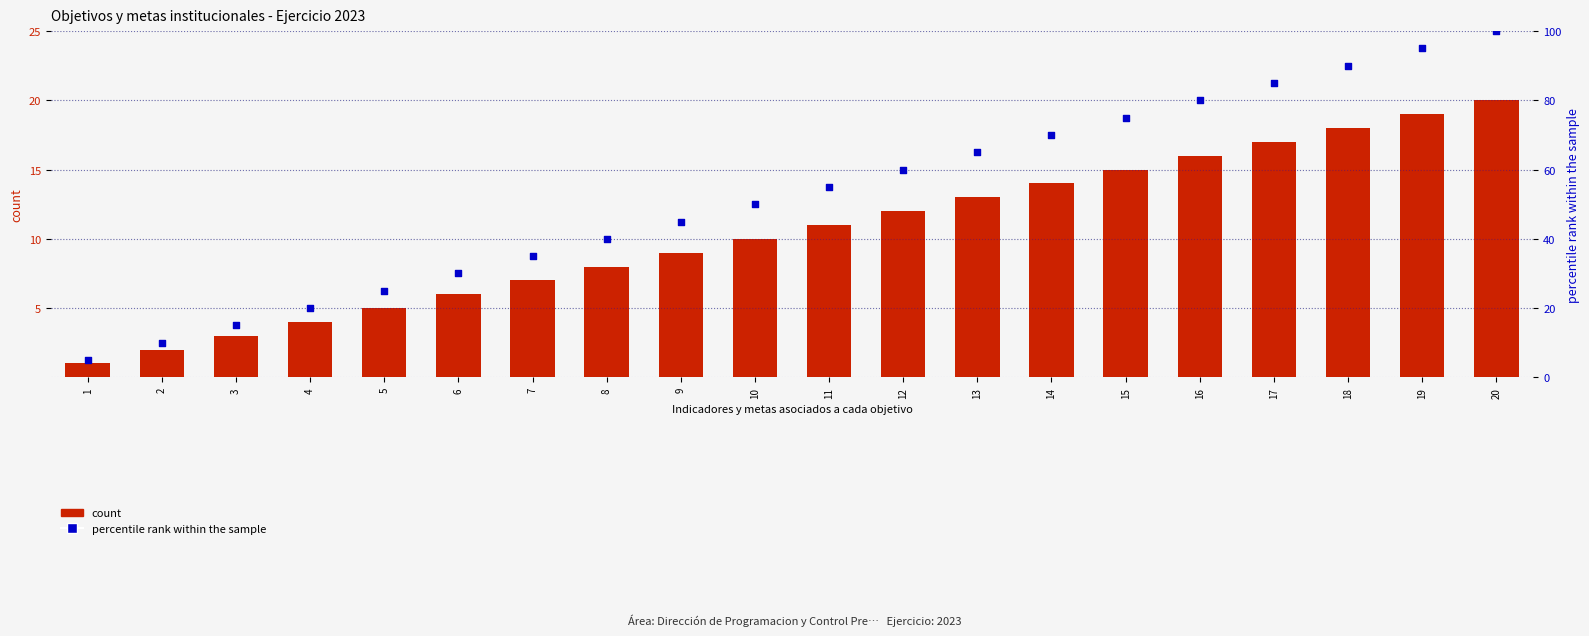

At which category is the sum across all series the highest?

20